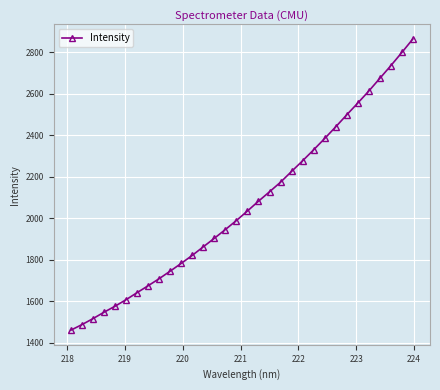

What is the value of the 24th point from the left?

2383.4